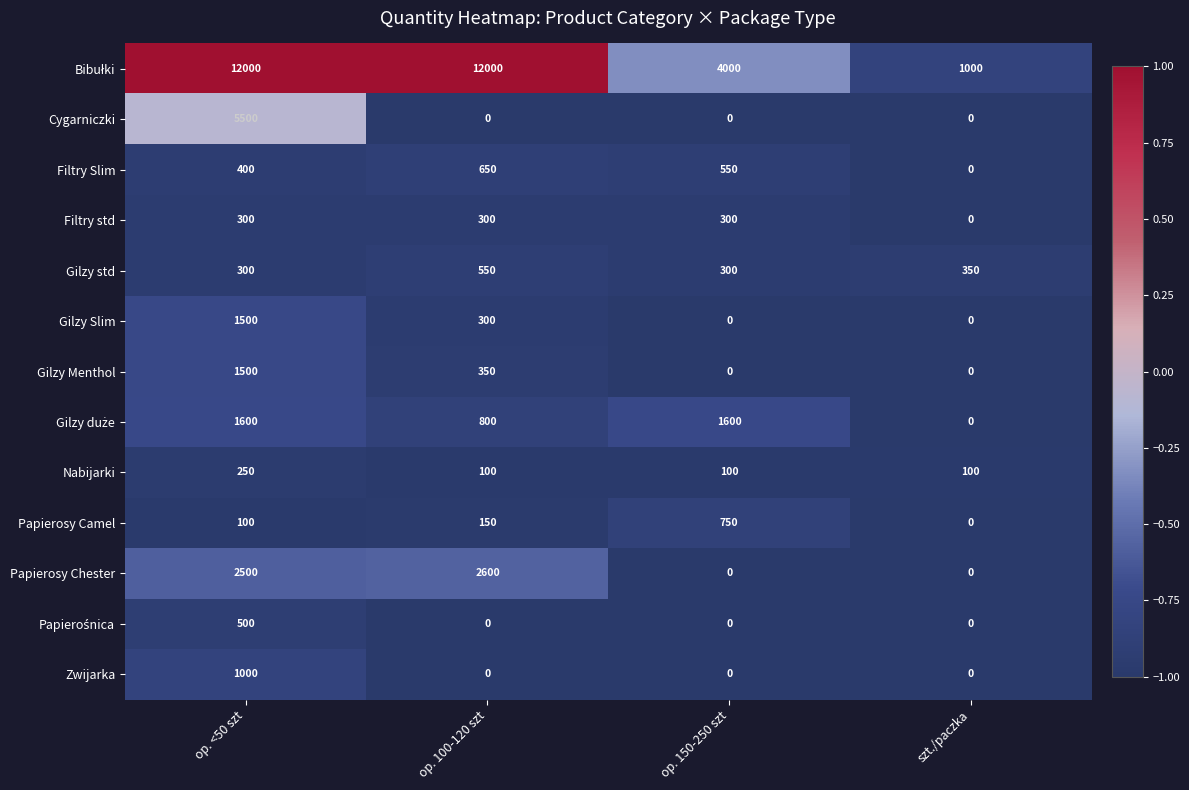

Count the number of categories in the chart.

4